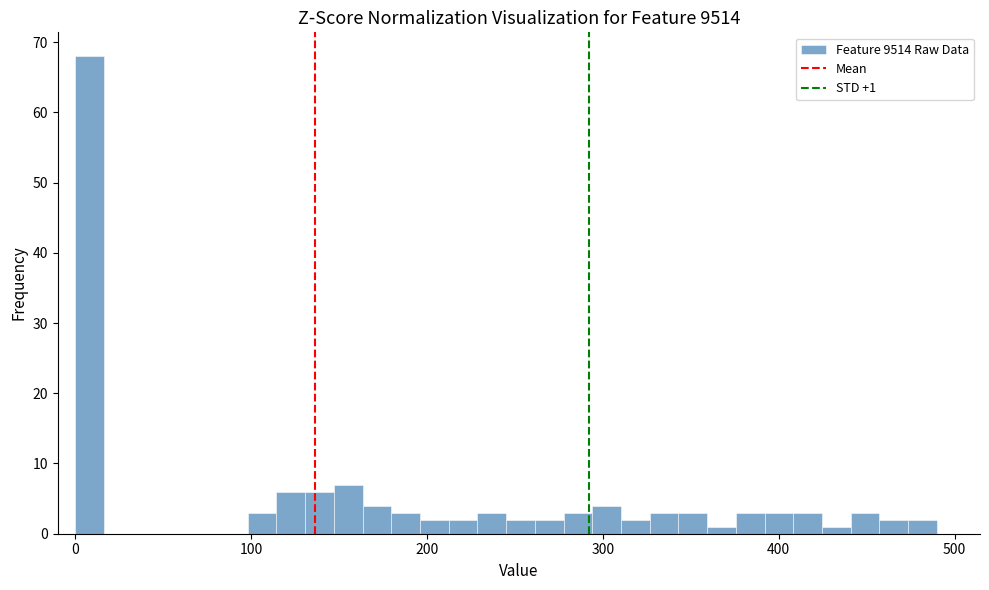

Around what value on the x-axis is the tallest bar? Give the approximate position of its centre, as read against the axis.

10